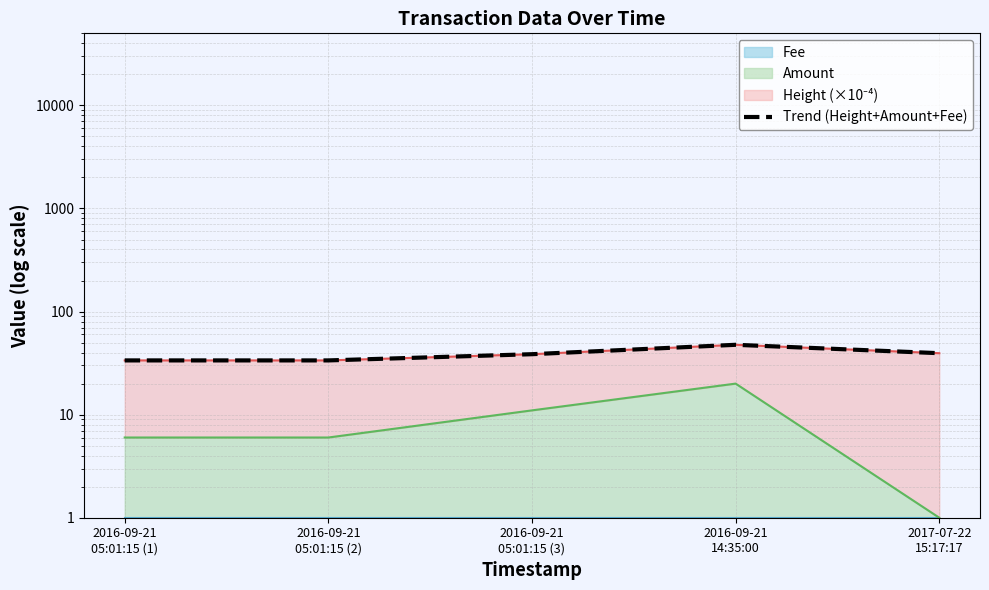

What is the change in value from 2016-09-21
05:01:15 (3) to 2017-07-22
15:17:17?

+0.9